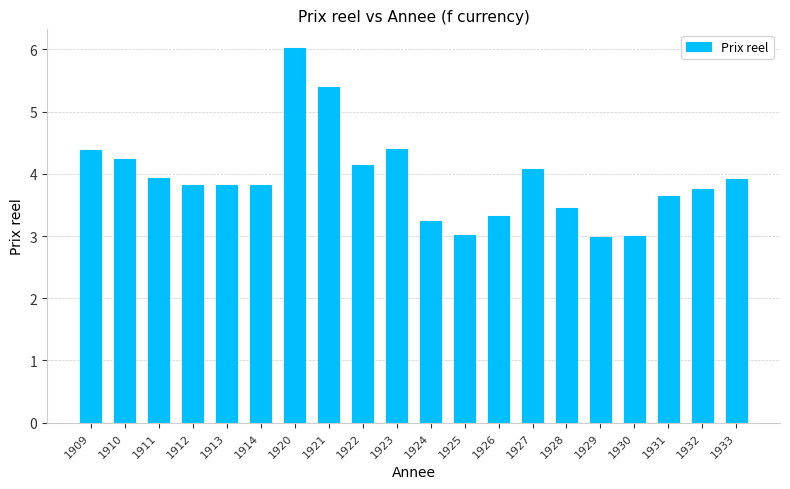

How many distinct data groups are displayed?

1